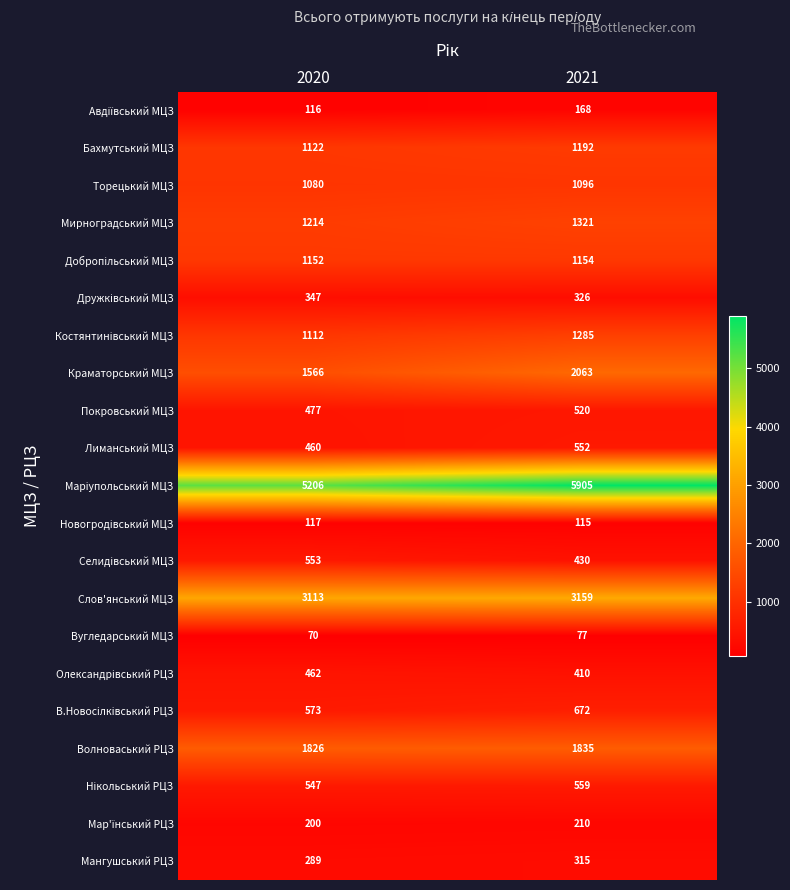

At which category is the sum across all series the highest?

2021